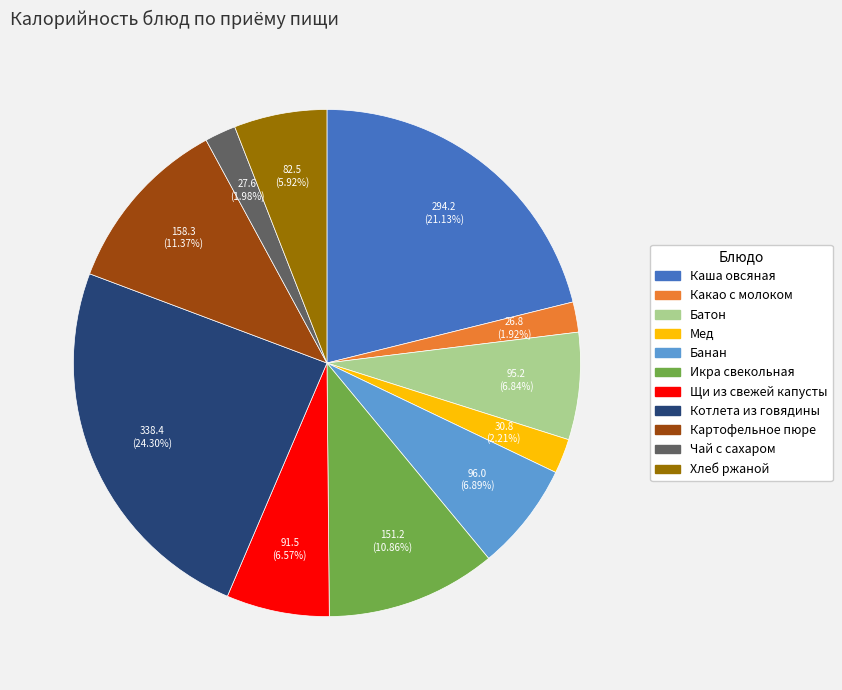

What is the total percentage of Банан and Икра свекольная?

17.8%